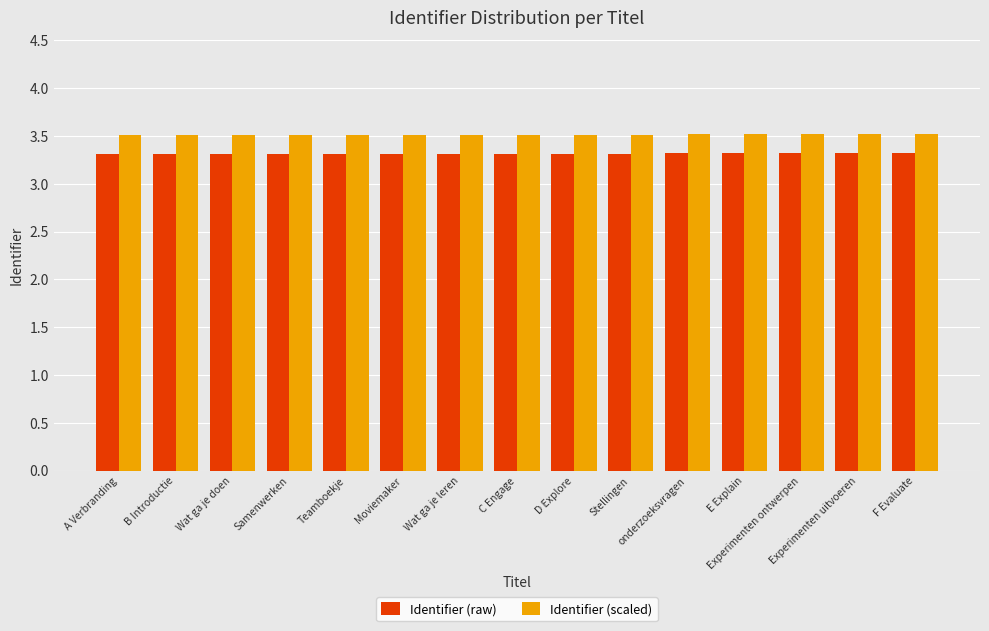

What is the minimum value shown in the chart?

3.3